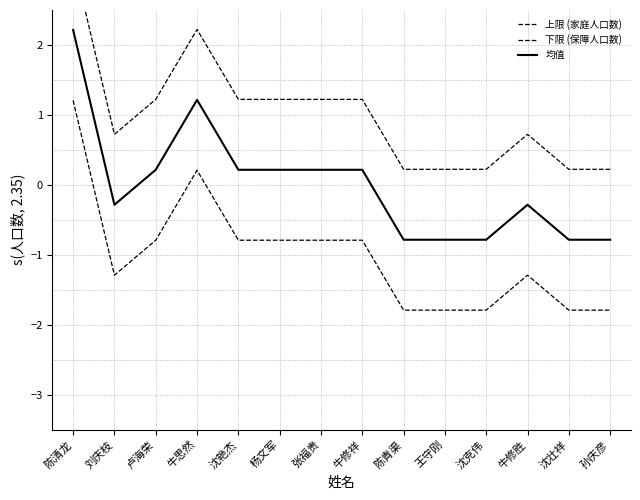

Is it true that 下限 (保障人口数) equals -2.5 at 沈克伟?

False